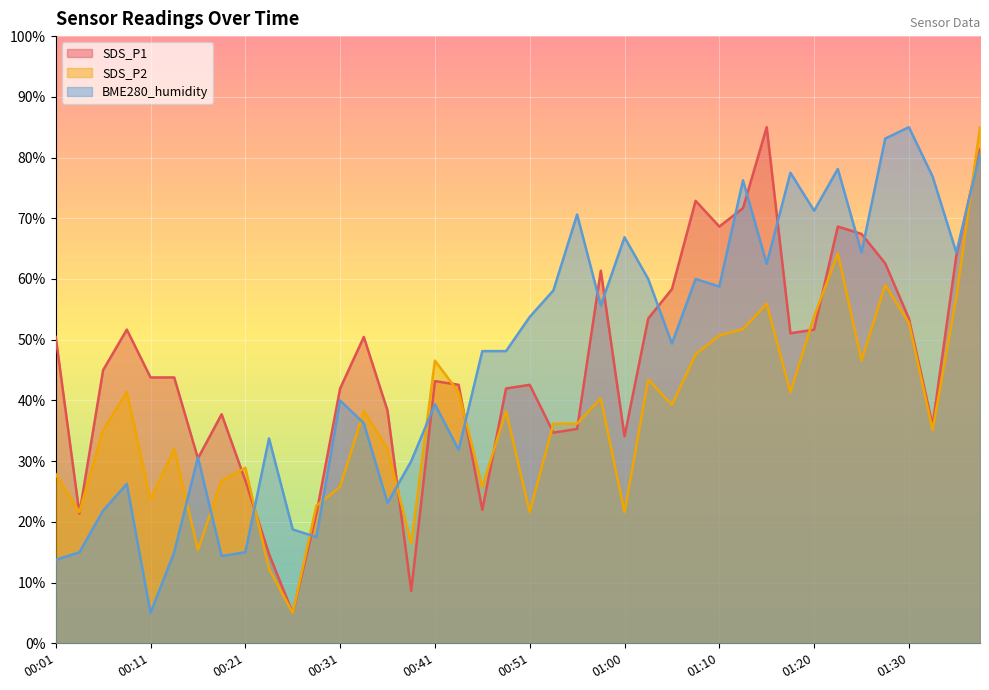

Rank the series at 01:28 from highest to lowest value.

BME280_humidity, SDS_P1, SDS_P2